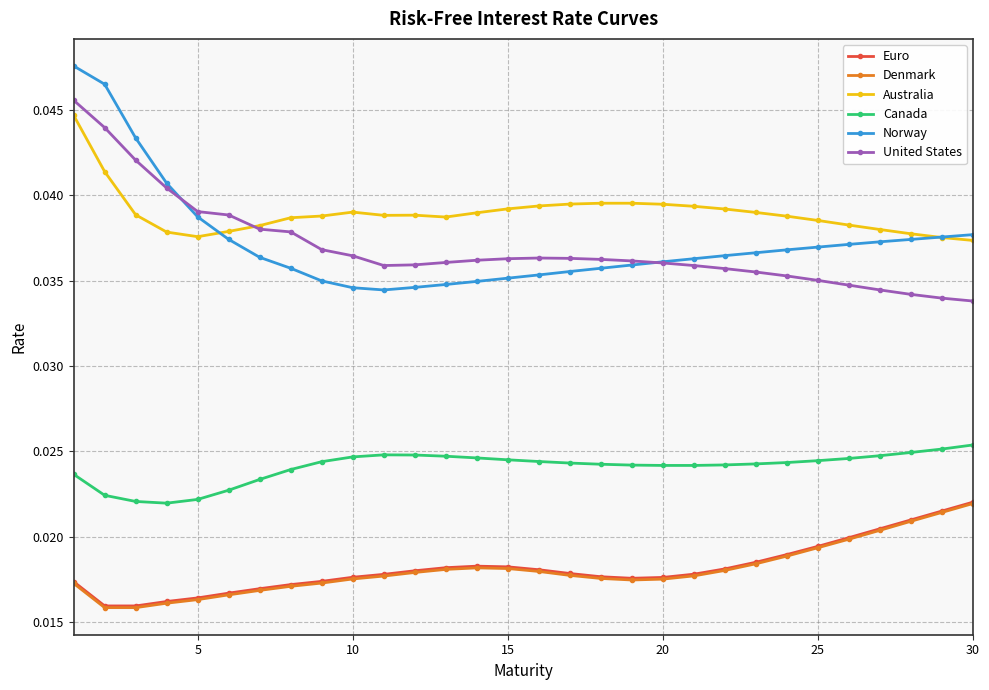

Which series has the widest spread of values?

Norway